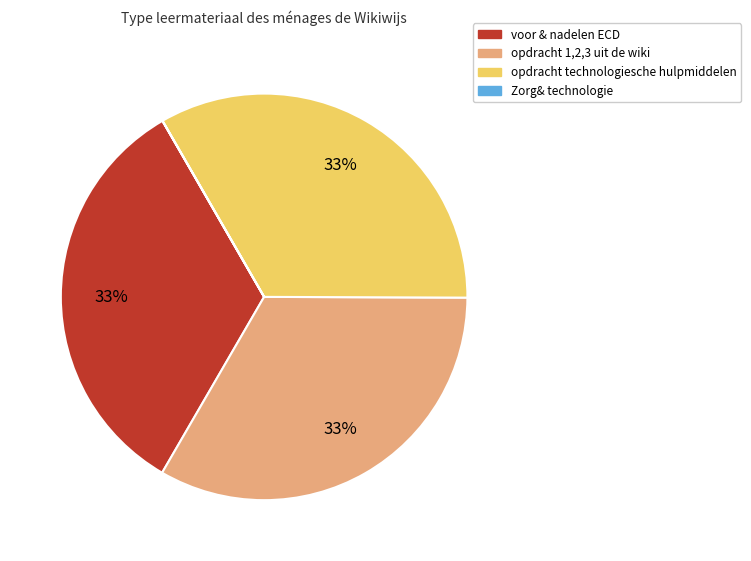

To the nearest percent, what is the combined percentage of voor & nadelen ECD and opdracht technologiesche hulpmiddelen?

67%